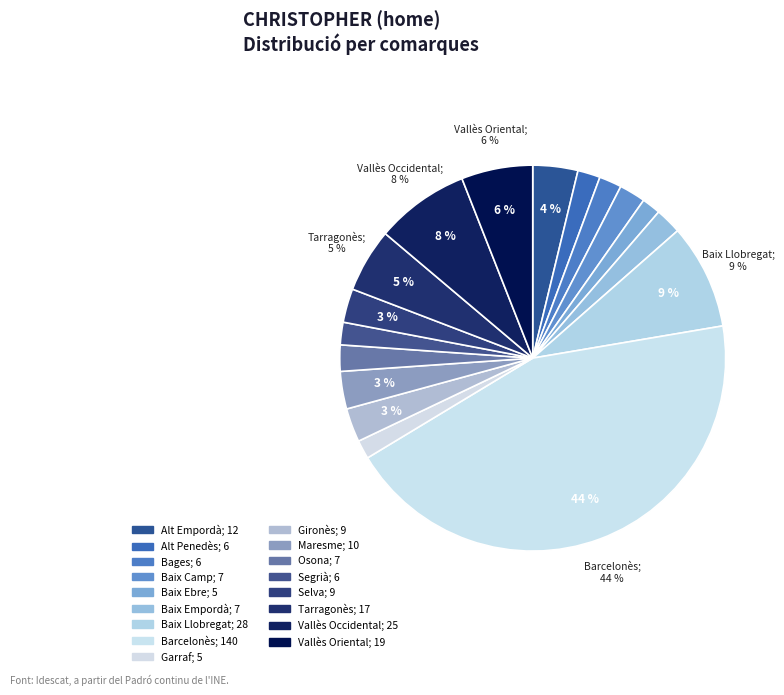

Count the number of slices in the pie.

17